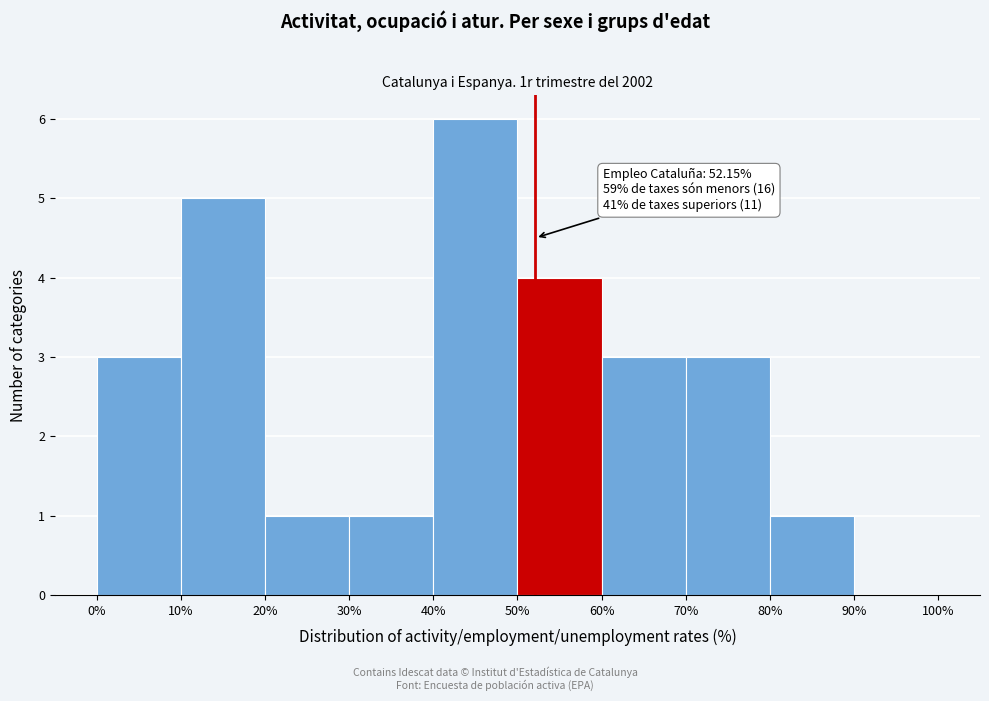

Over which range of the x-axis is the bar tallest?

40% to 50%